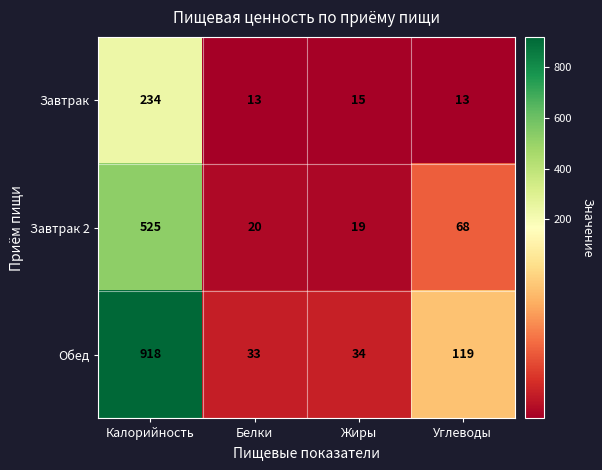

Count the number of data series in this chart.

3